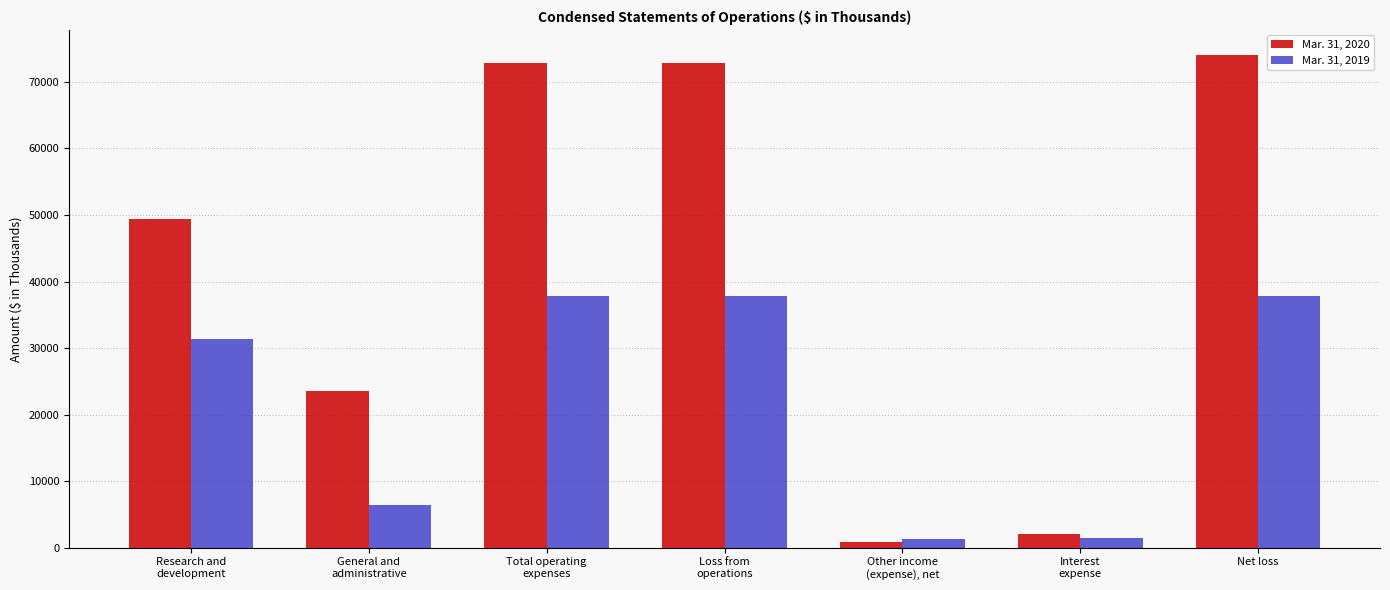

List the series in order of their peak value, highest first.

Mar. 31, 2020, Mar. 31, 2019